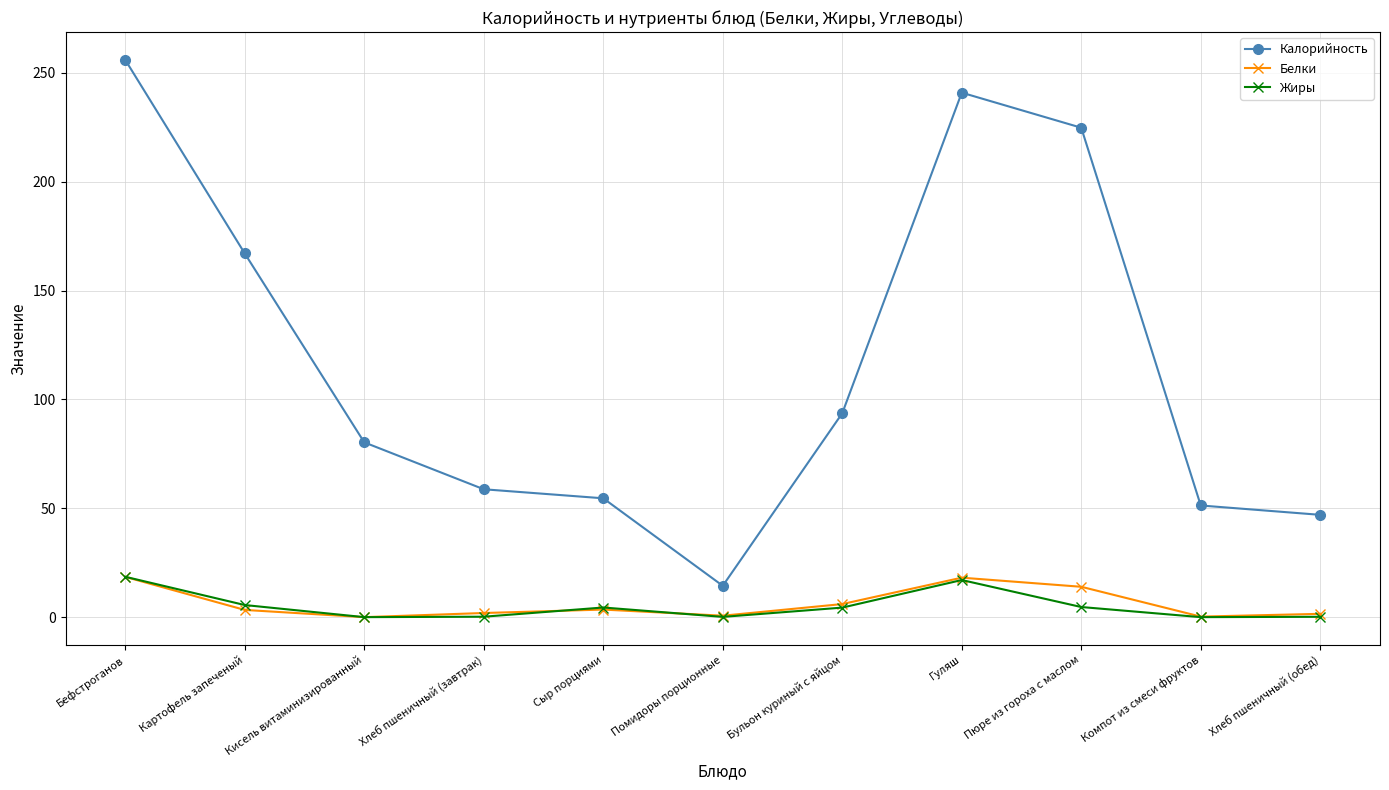

Which category has the highest value across all series?

Бефстроганов